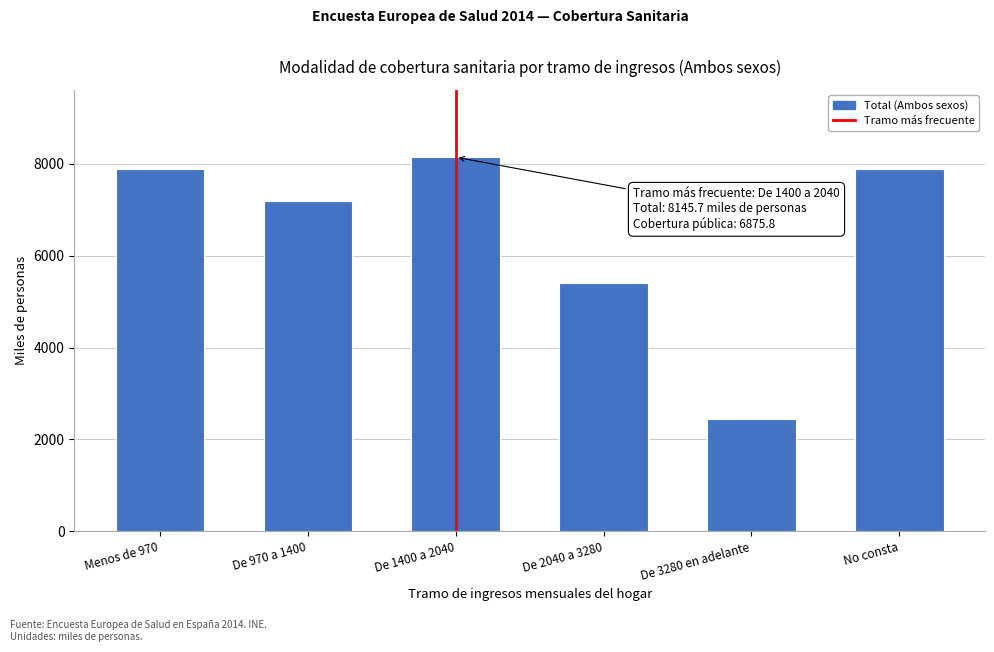

Read the value at No consta.

7888.4